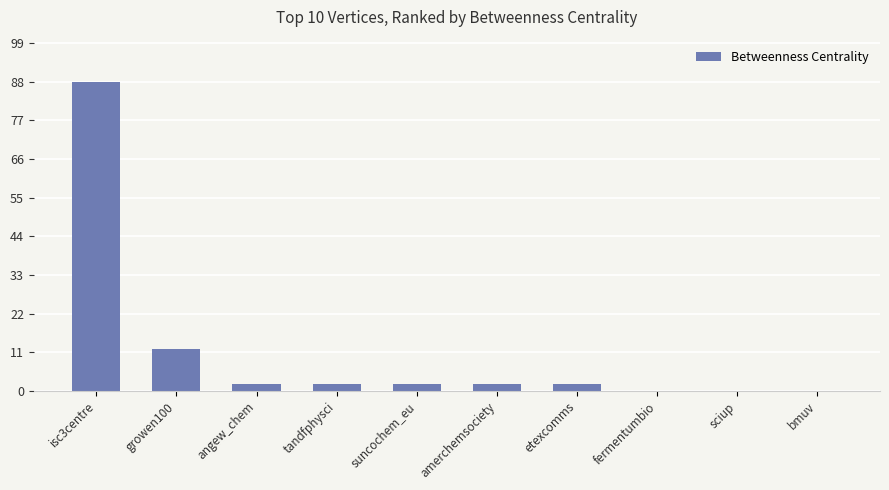

Where is the data nearest to the value 44?

growen100